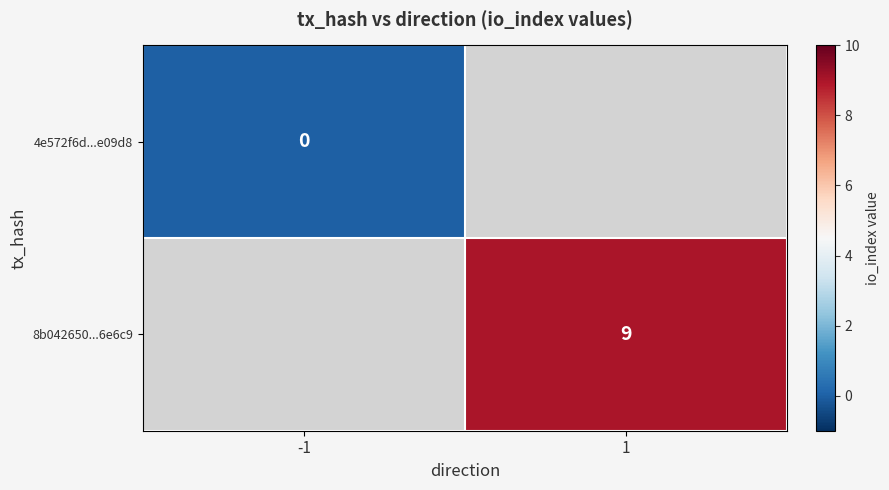

Is it true that 8b042650...6e6c9 equals 2 at 1?

False